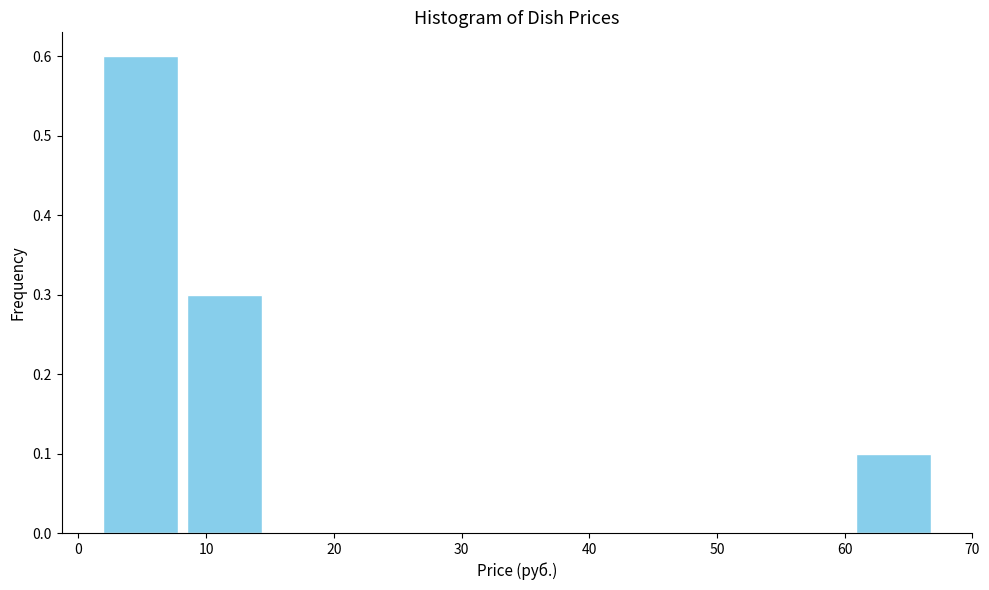

Over which range of the x-axis is the bar tallest?

2 to 8